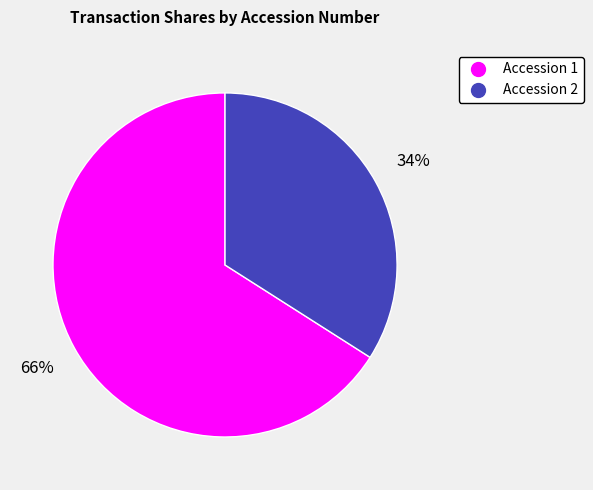

To the nearest percent, what is the average slice percentage?

50%